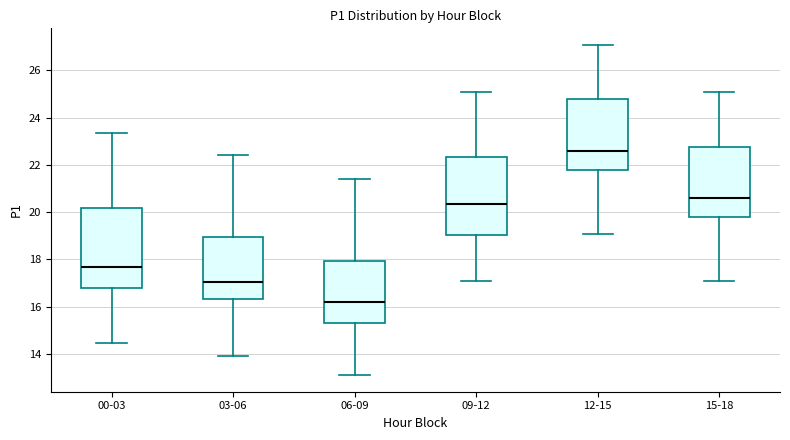

Reading left to right, read every box against the y-axis: the position of its median line, the range the box covers, and the ends of its whiskers. The values are not printed on the chart, so give them approximately, as read against the axis.

00-03: median 17.6, box 16.8 to 20.2, whiskers 14.4 to 23.4
03-06: median 17.0, box 16.4 to 19.0, whiskers 14.0 to 22.4
06-09: median 16.2, box 15.4 to 18.0, whiskers 13.2 to 21.4
09-12: median 20.4, box 19.0 to 22.4, whiskers 17.0 to 25.0
12-15: median 22.6, box 21.8 to 24.8, whiskers 19.0 to 27.0
15-18: median 20.6, box 19.8 to 22.8, whiskers 17.0 to 25.0